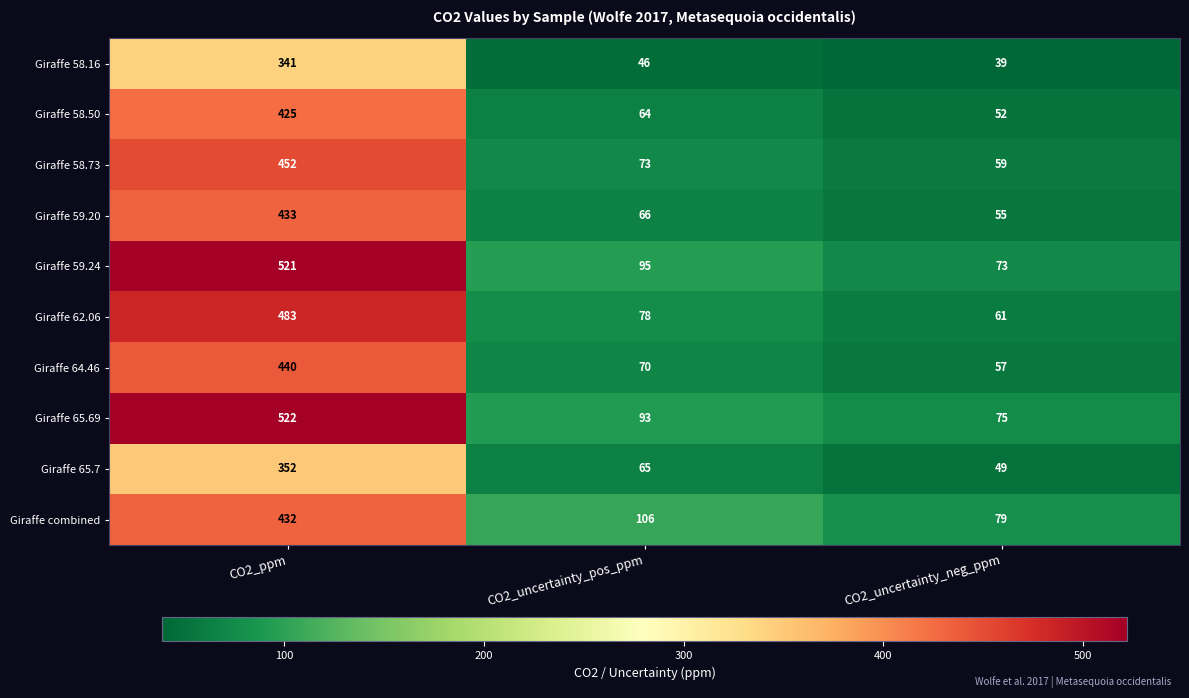

What is the smallest value displayed?

39